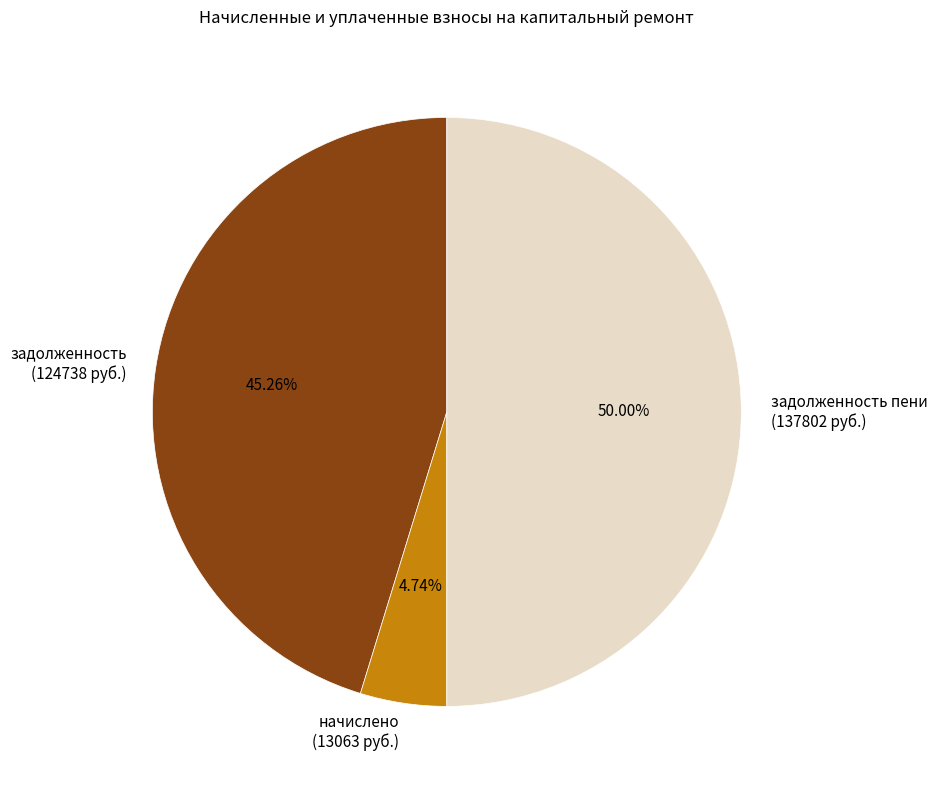

How many segments does this pie chart have?

3